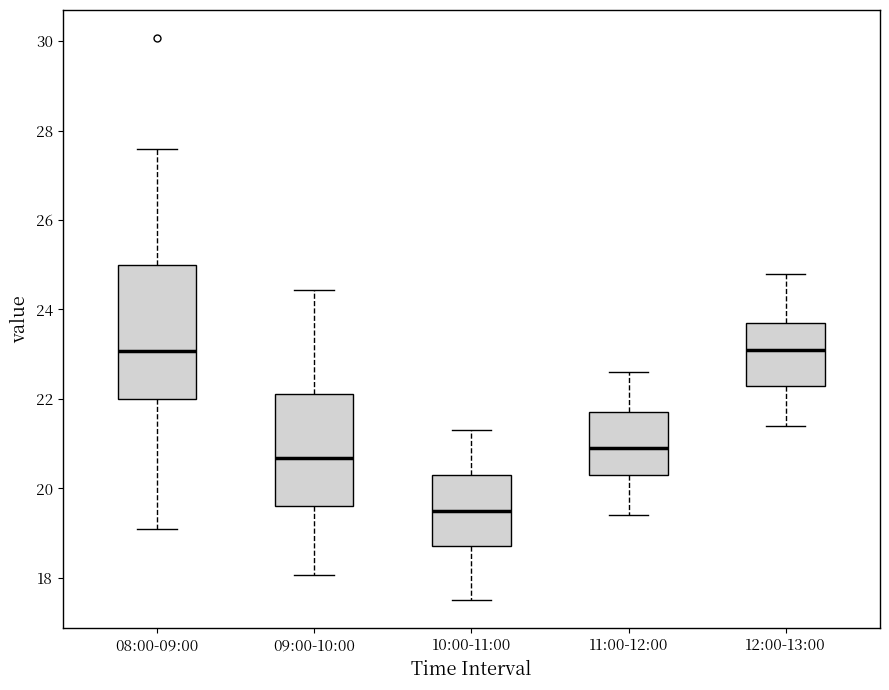

Where is the upper edge of the box for 10:00-11:00 on the y-axis? The values are not printed on the chart, so give them approximately, as read against the axis.

20.4